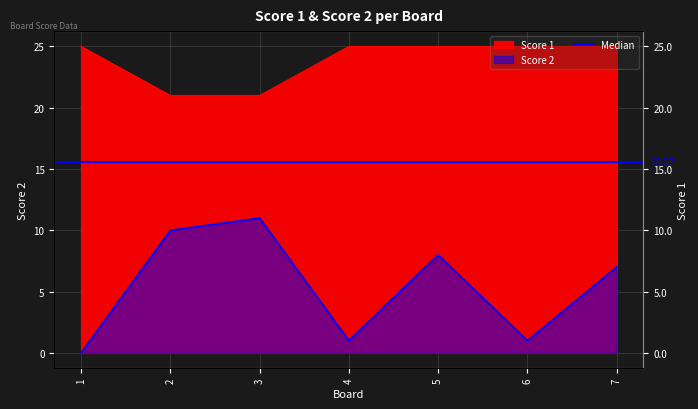

What is the value of the Score 1 point at the 7th from the left?

25